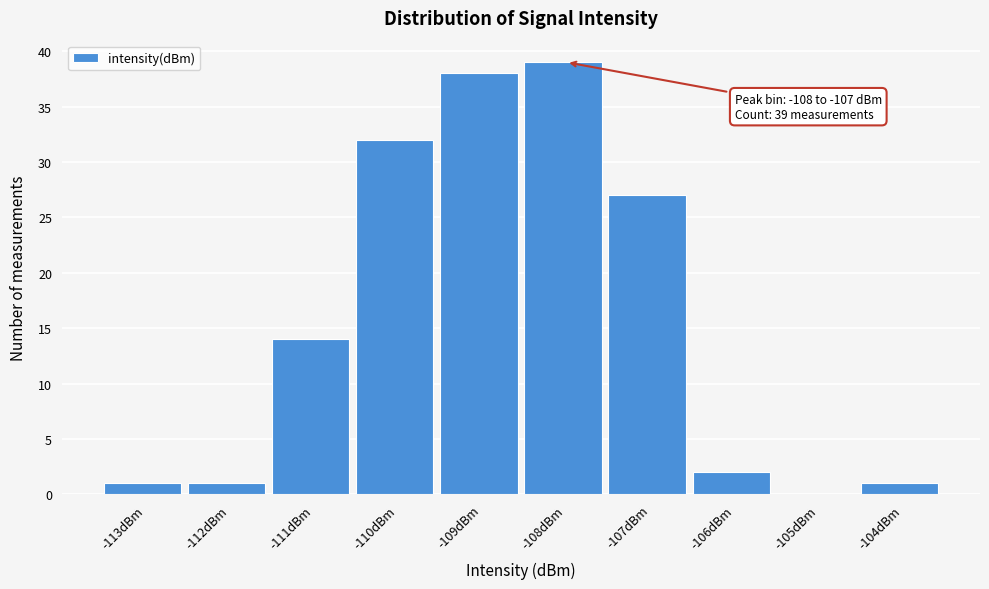

Reading left to right, extract all data points from this chart.

-113dBm=1	-112dBm=1	-111dBm=14	-110dBm=32	-109dBm=38	-108dBm=39	-107dBm=27	-106dBm=2	-105dBm=0	-104dBm=1